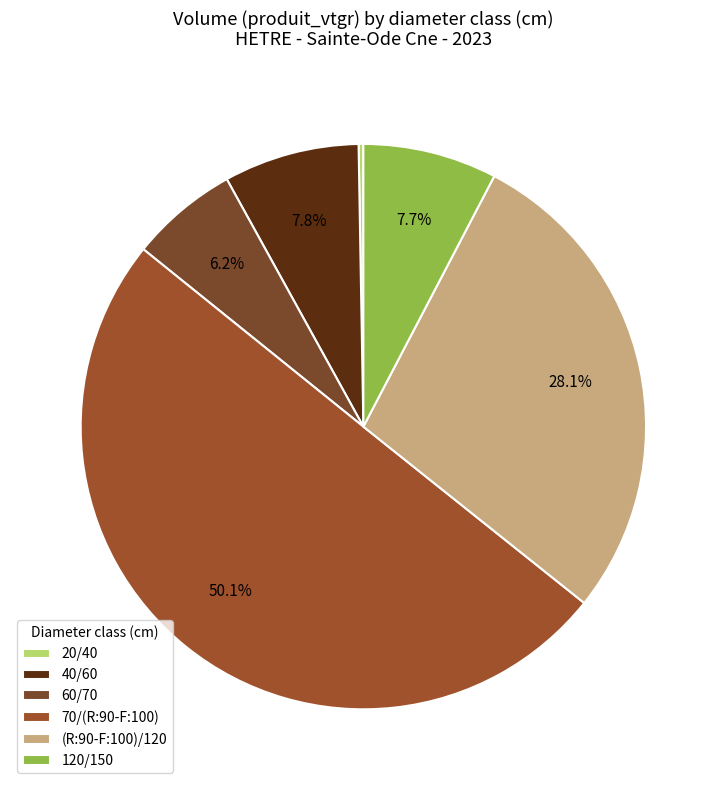

Is it true that 40/60 is 16% of the pie?

False